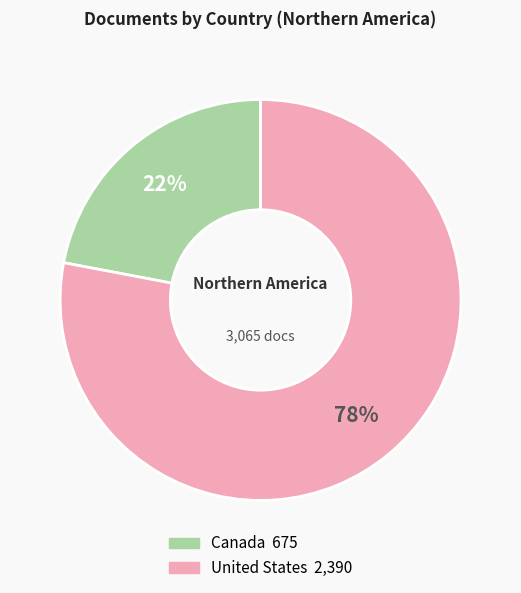

Which slice is the largest?

United States